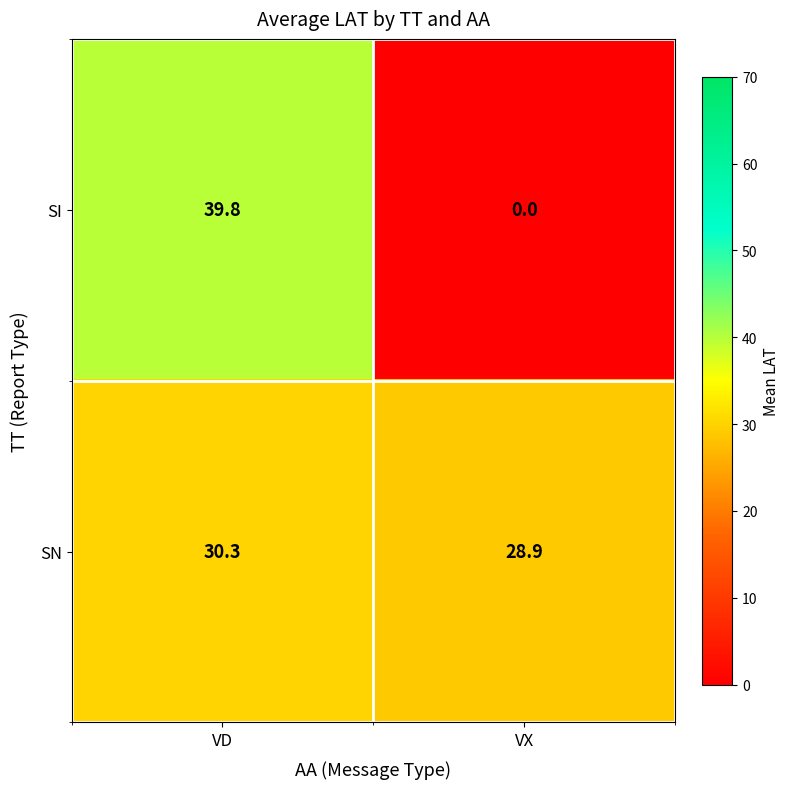

Rank the series by their maximum value, from lowest to highest.

SN, SI